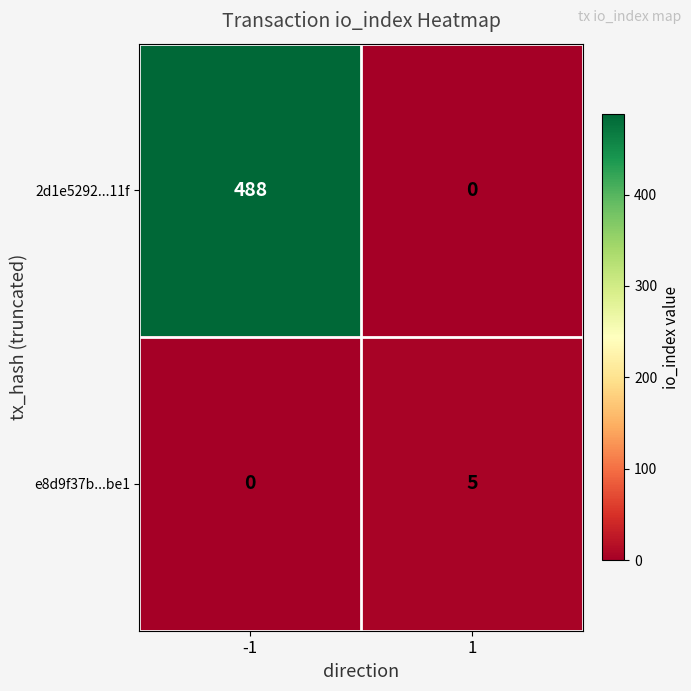

Rank the series by their average value, from lowest to highest.

e8d9f37b...be1, 2d1e5292...11f